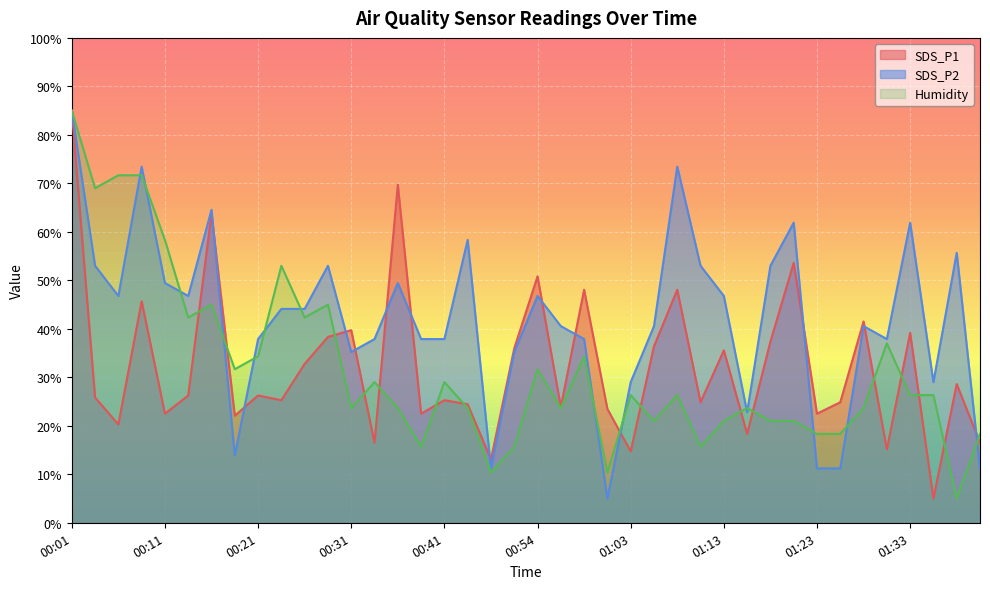

List the series in order of their peak value, highest first.

SDS_P1, SDS_P2, Humidity